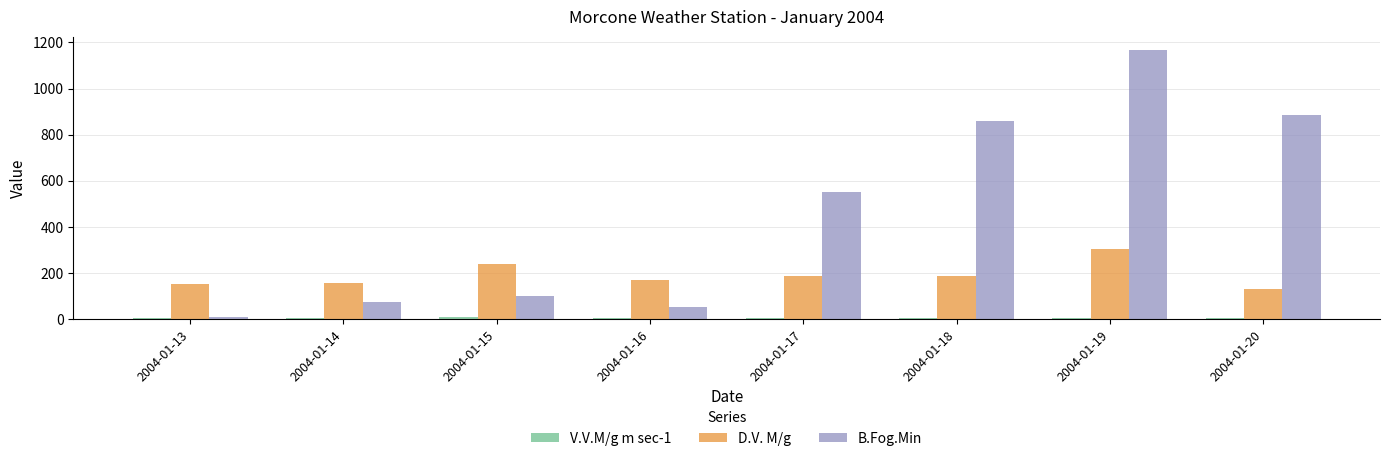

Where is B.Fog.Min nearest to the value 587?

2004-01-17